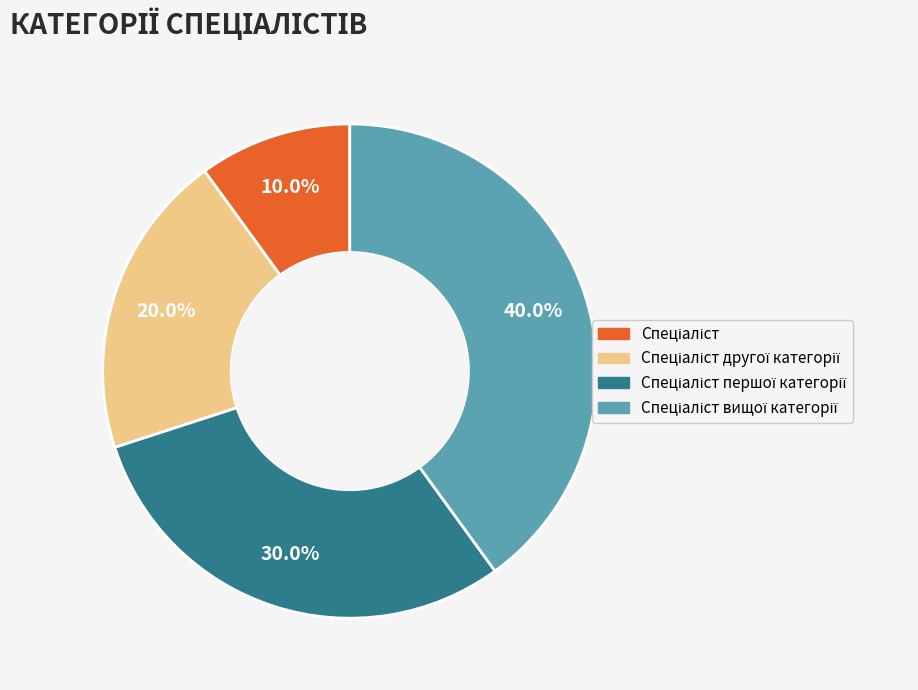

Is there any slice that represents more than half of the pie?

No